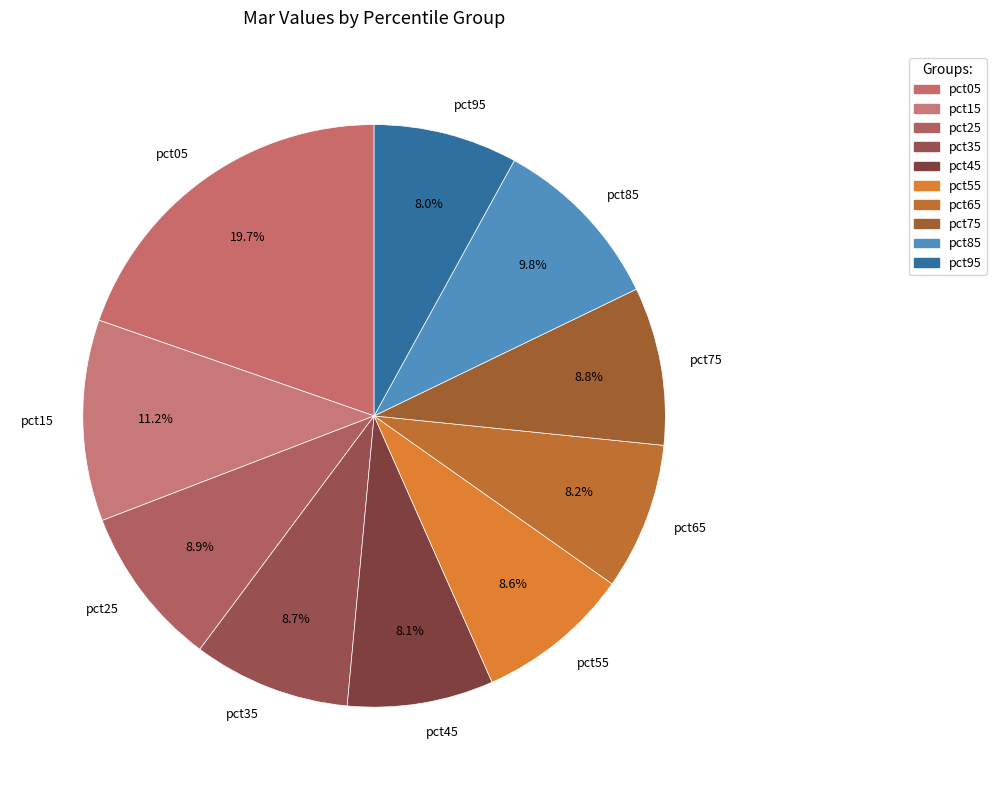

The pct75 slice represents 15% of the pie. True or false?

False